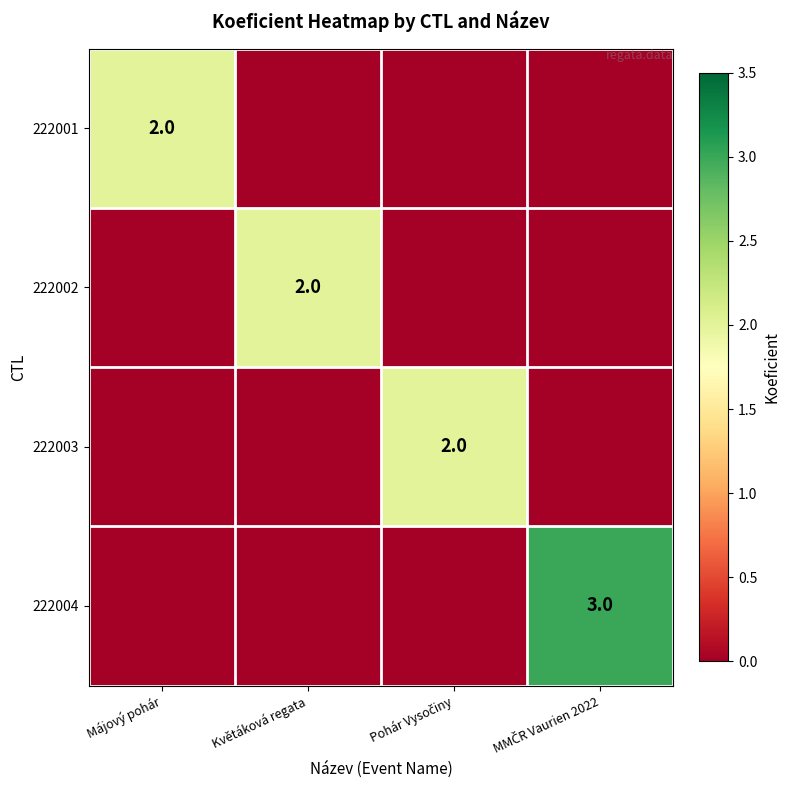

The value of 222001 at Májový pohár is 2. True or false?

True